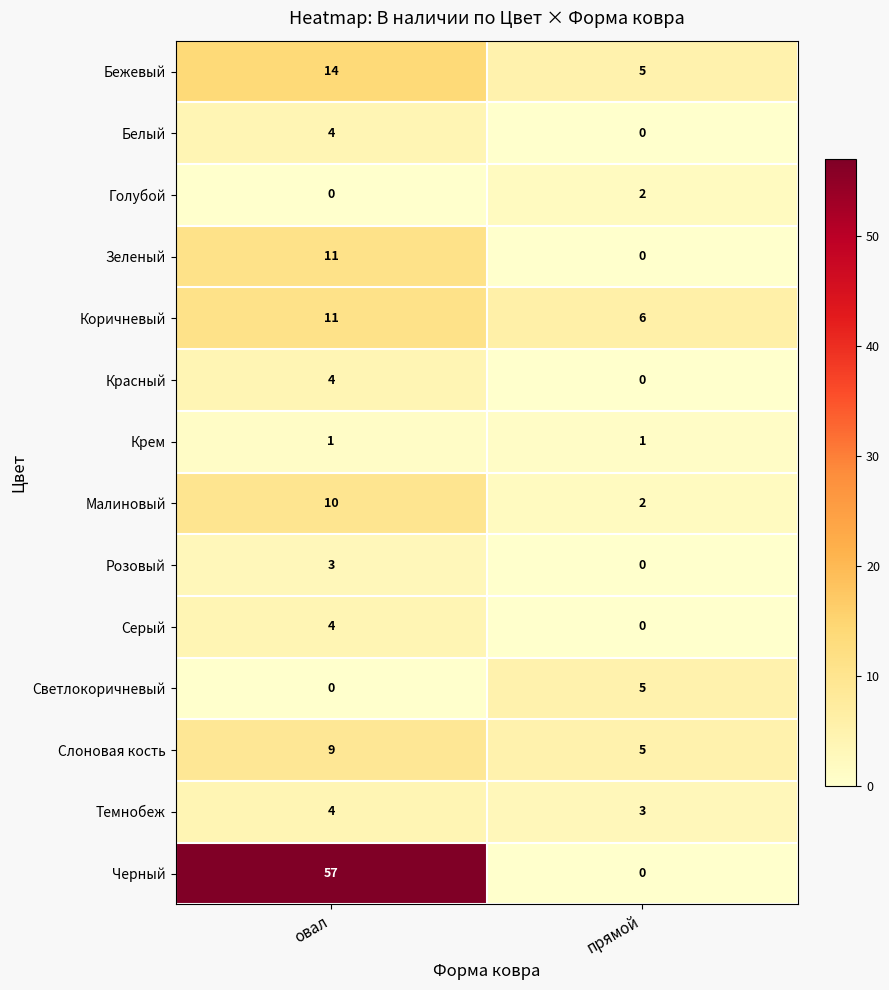

Rank the categories by Слоновая кость value from lowest to highest.

прямой, овал